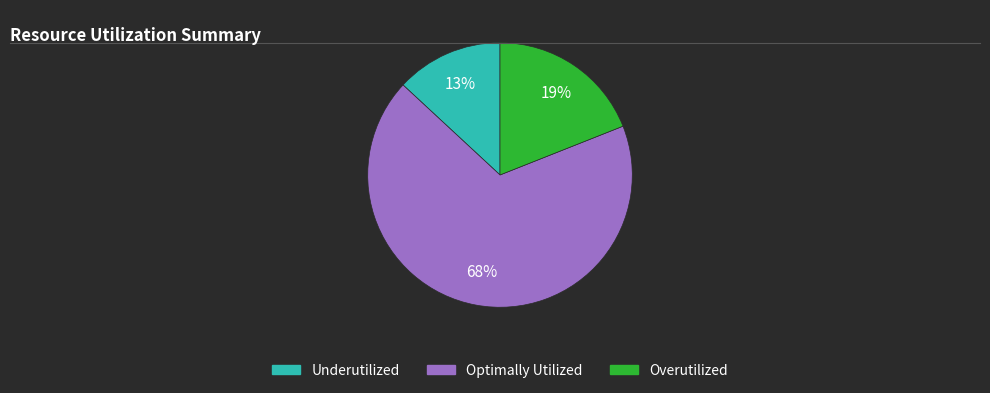

Does any single category account for the majority?

Yes